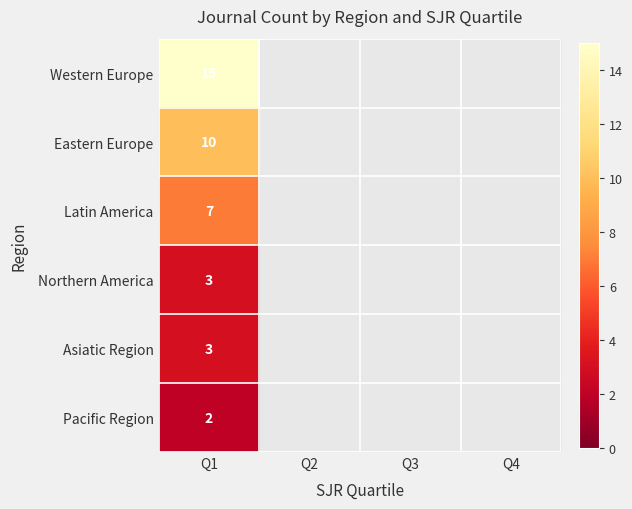

What is the total value across all series at Q1?

40